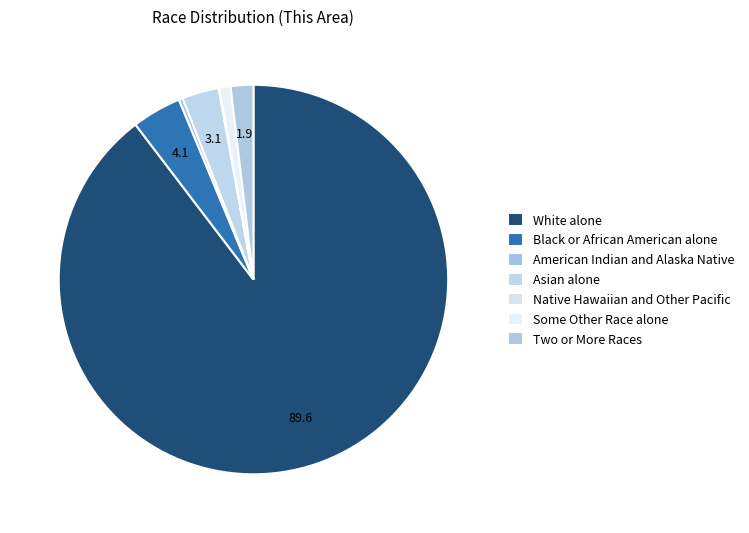

What portion of the pie excludes Native Hawaiian and Other Pacific?

99.9%